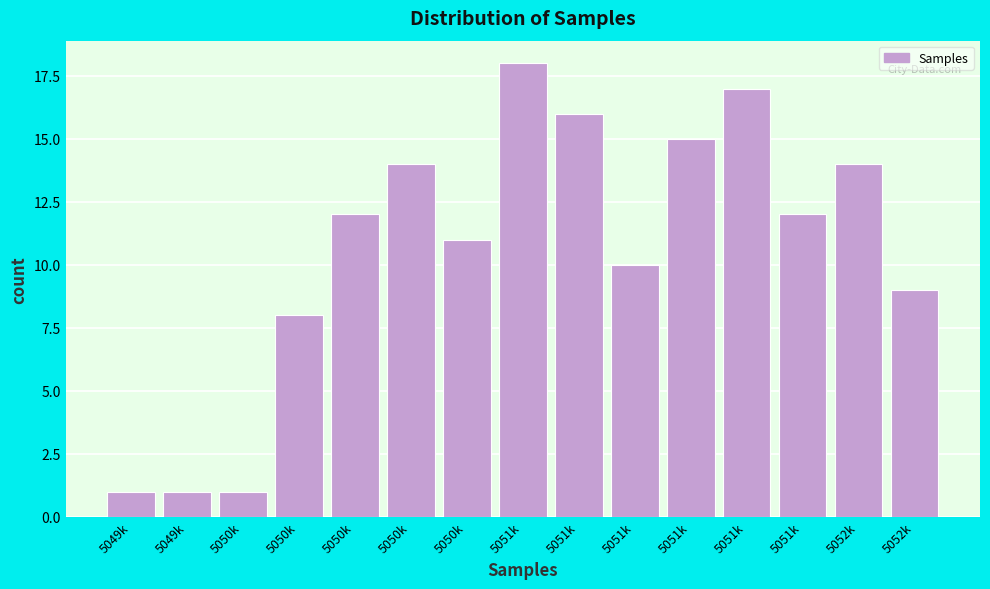

How many values are below 12?

7